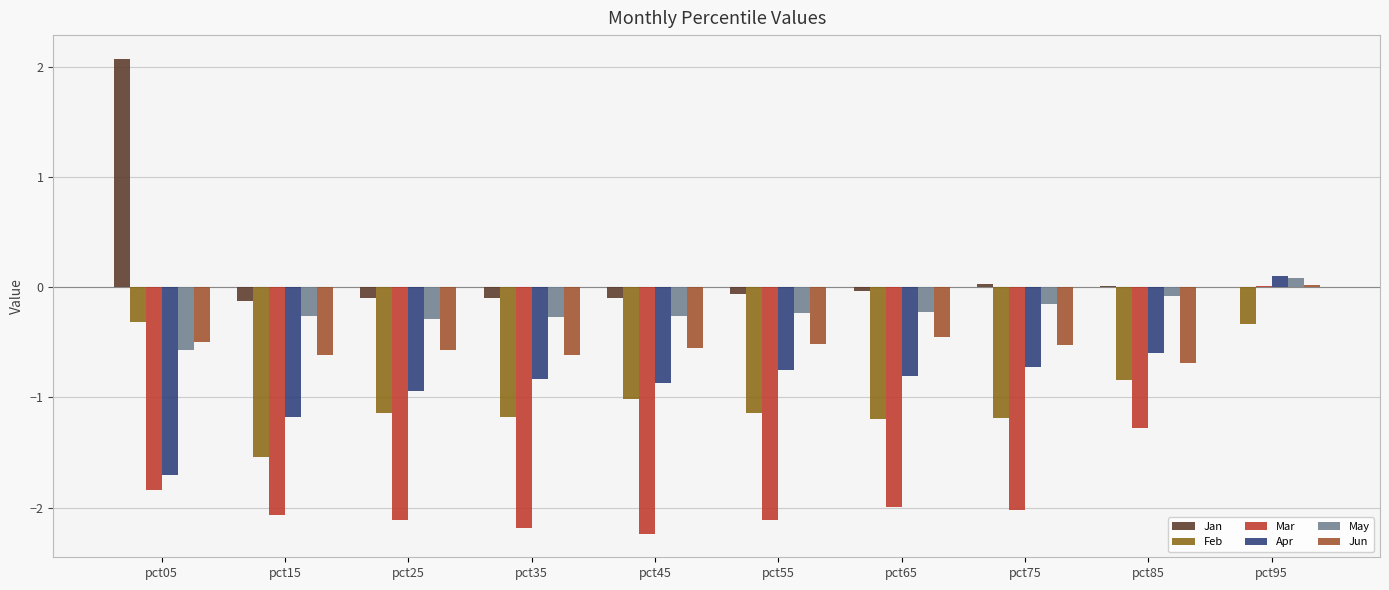

How many distinct data groups are displayed?

6